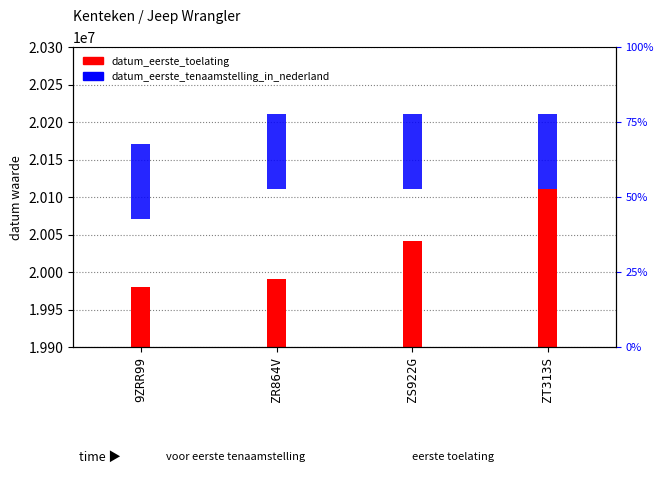

What is the sum of the datum_eerste_toelating values at ZS922G and ZT313S?

40150804